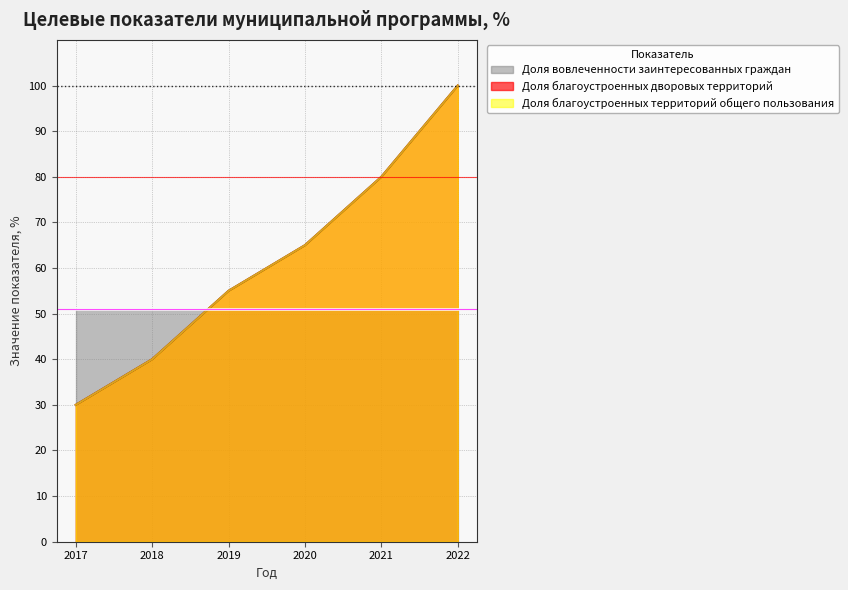

Does the chart have visible grid lines?

Yes